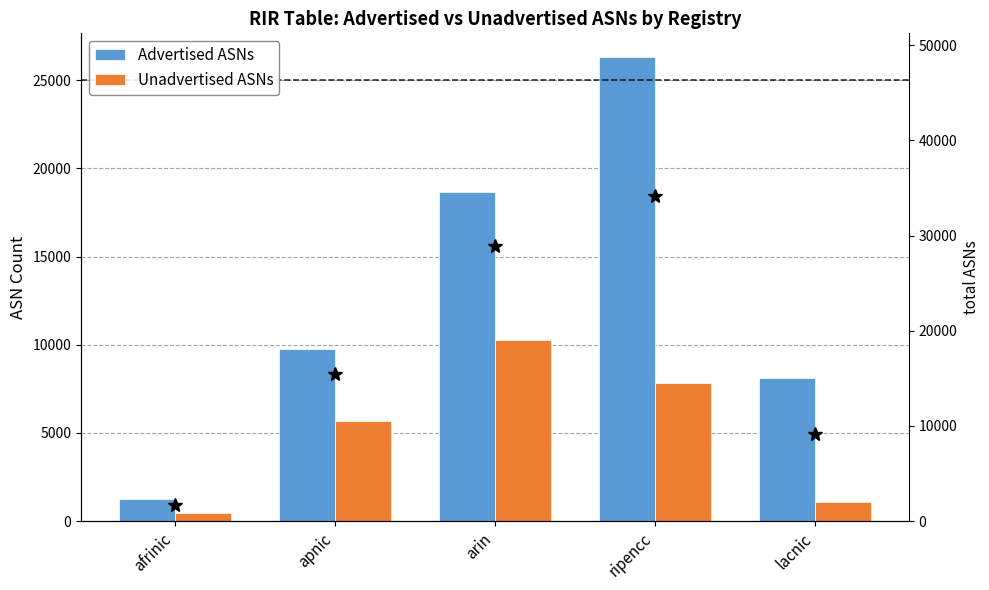

What is the difference between the second highest and second lowest values in the Unadvertised ASNs series?

6757